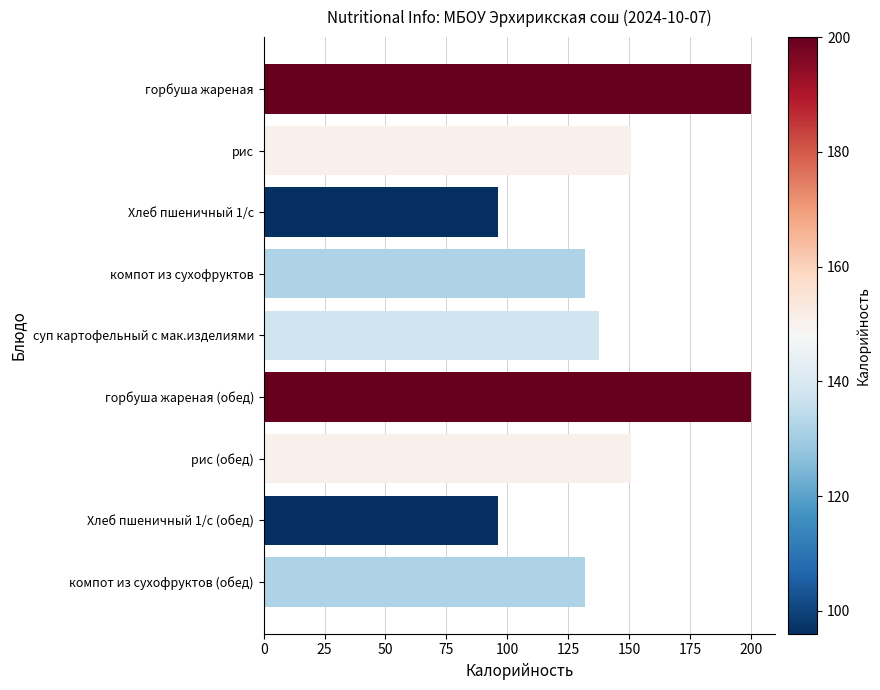

True or false: the data shows 137.5 at суп картофельный с мак.изделиями.

True